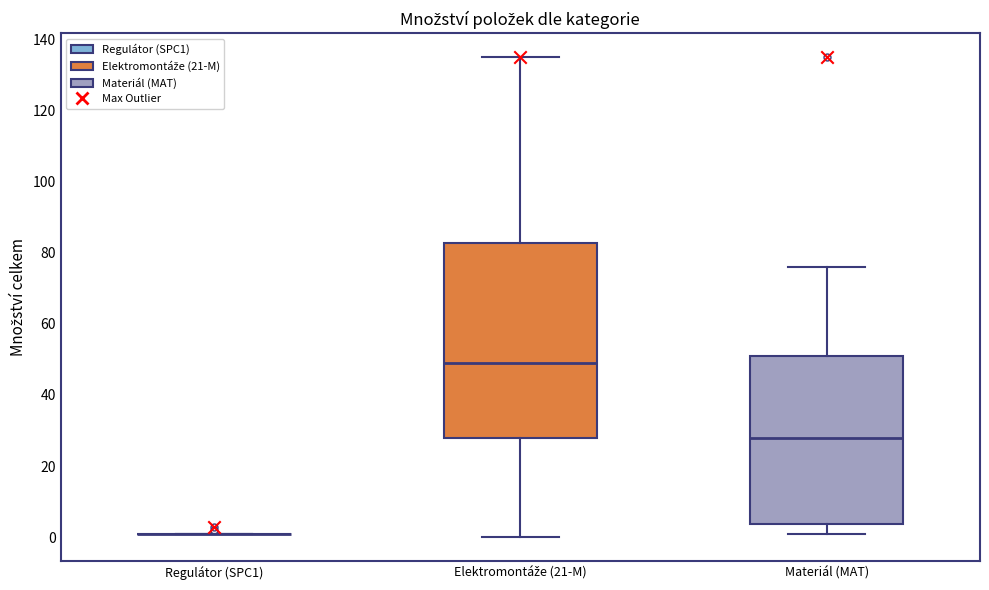

Reading left to right, read every box against the y-axis: the position of its median line, the range the box covers, and the ends of its whiskers. The values are not printed on the chart, so give them approximately, as read against the axis.

Regulátor (SPC1): box collapsed to a line at 2, whiskers 2 to 2
Elektromontáže (21-M): median 50, box 28 to 82, whiskers 0 to 136
Materiál (MAT): median 28, box 4 to 52, whiskers 2 to 76